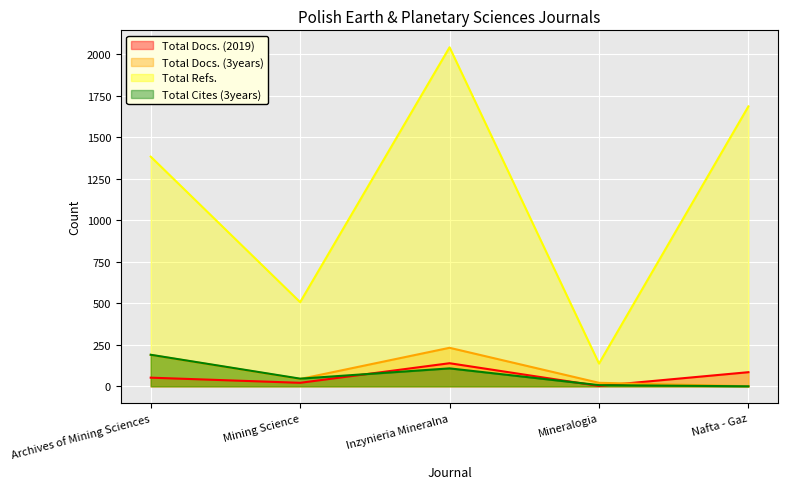

What is the spread (max minus min) of values at Mineralogia?

135